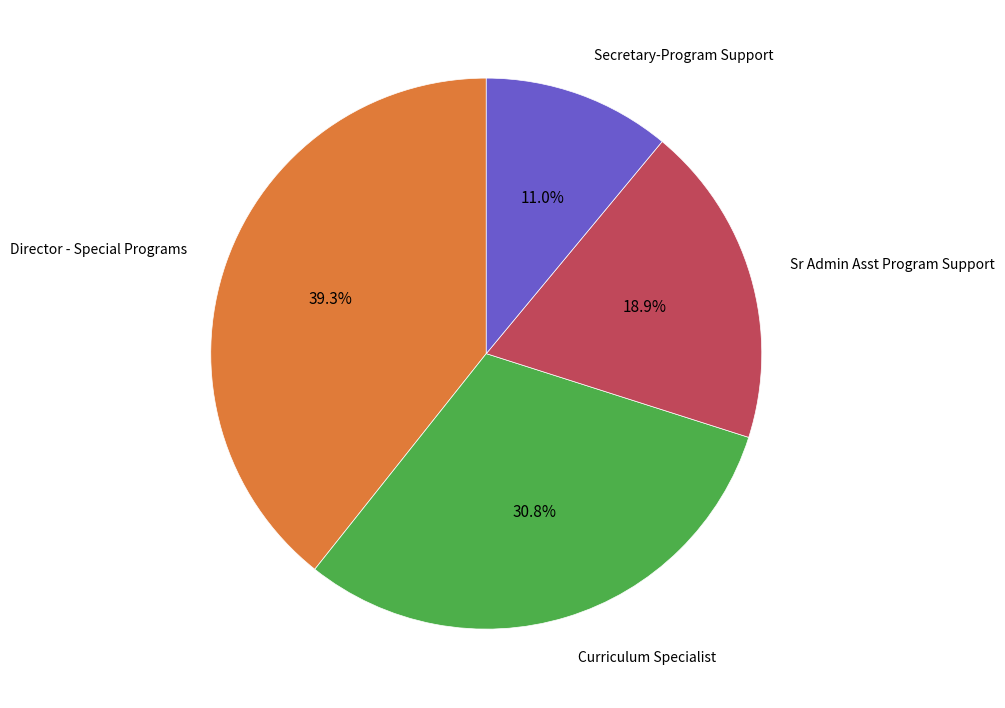

The Sr Admin Asst Program Support slice represents 19% of the pie. True or false?

True